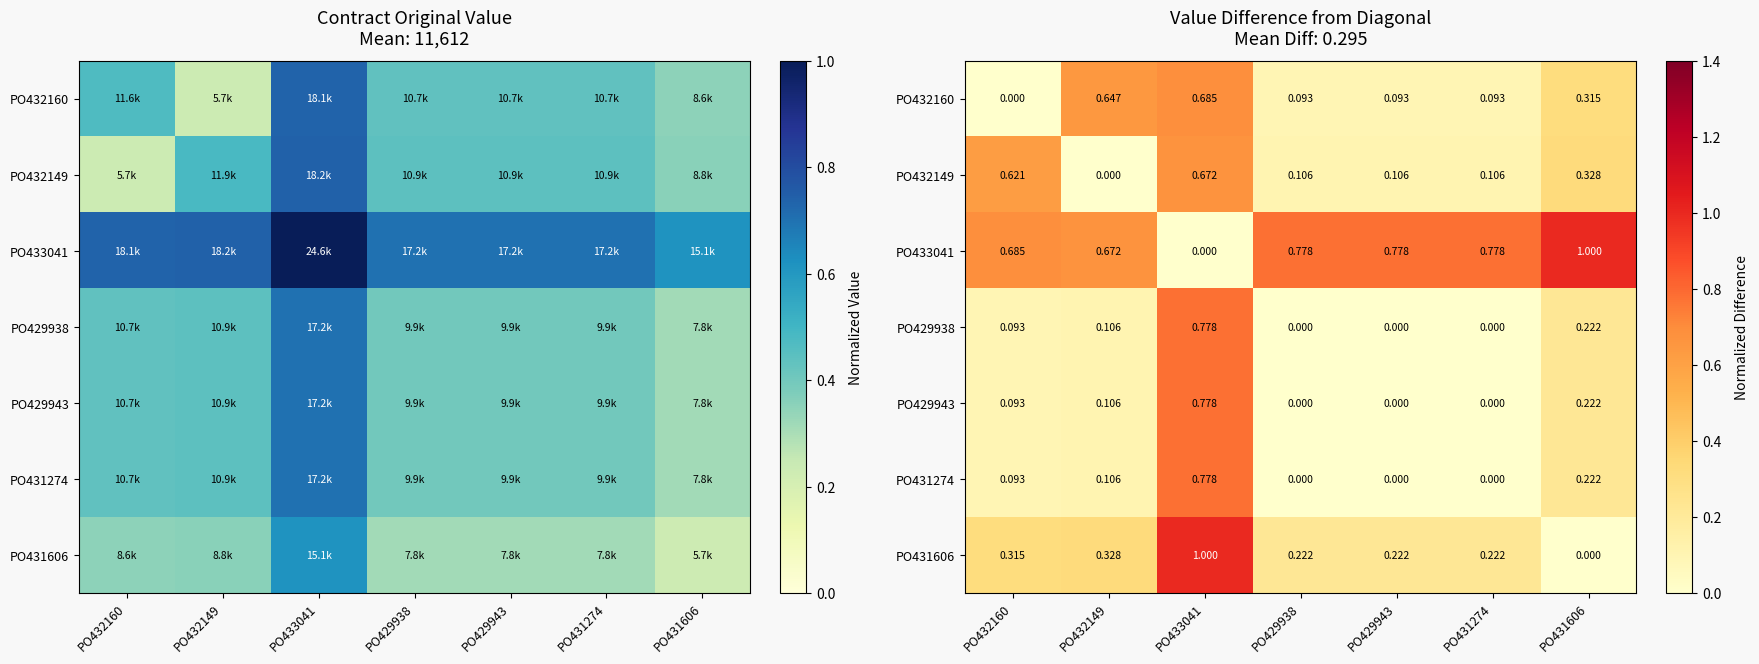

How many data points in PO431274 are above 0?

4